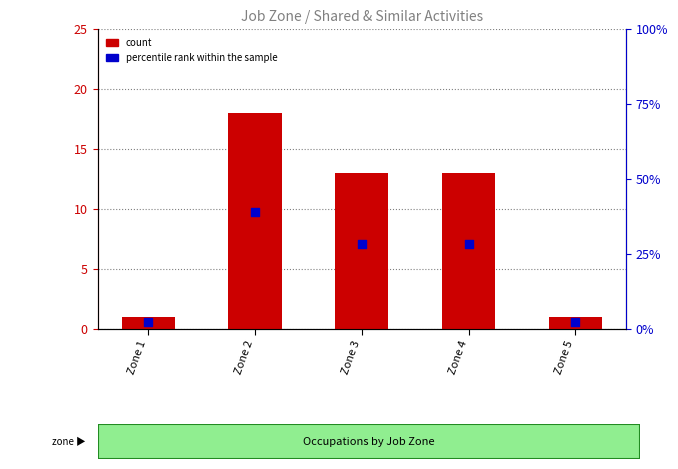

At which category is the sum across all series the highest?

Zone 2